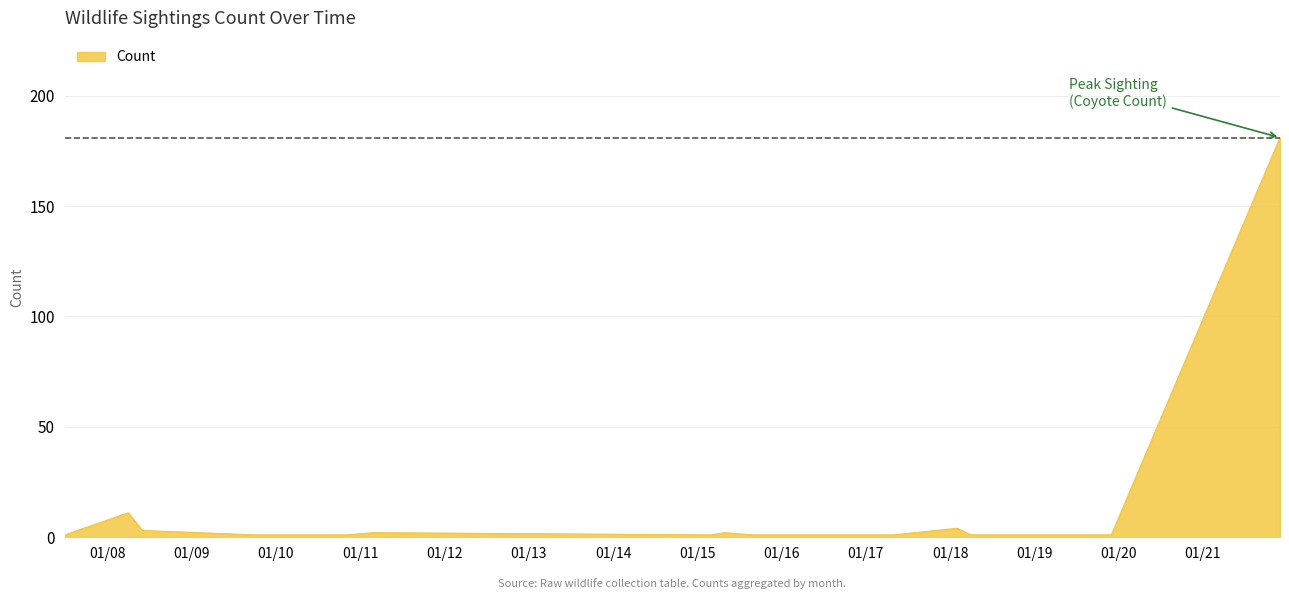

What is the maximum value shown in the chart?

181